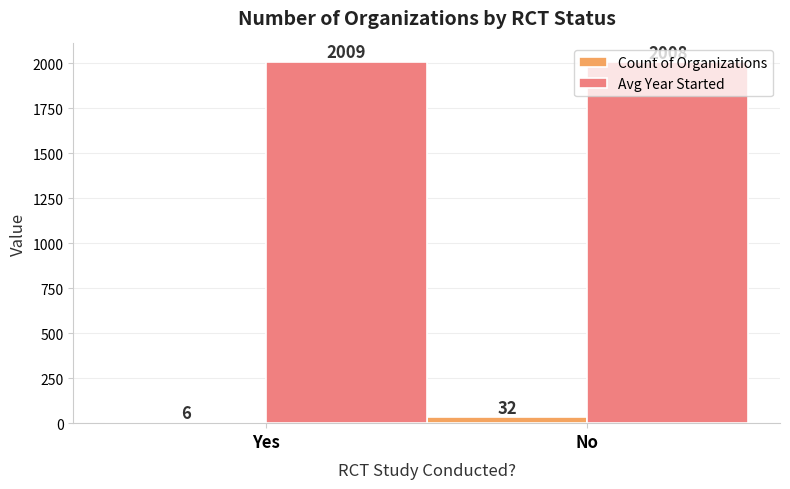

Is the value of Count of Organizations at Yes greater than the value of Avg Year Started at Yes?

No